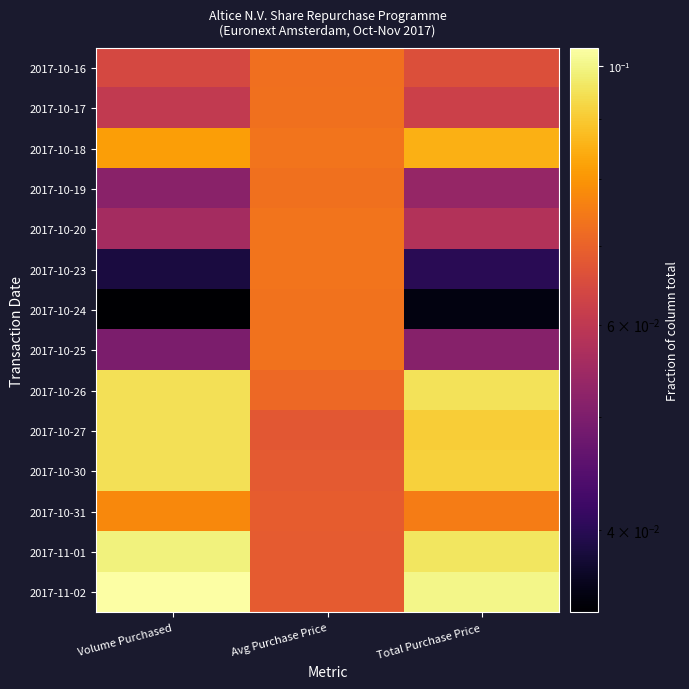

Reading left to right, list all the values displayed in this chart.

2017-10-16: Volume Purchased=0.1	Avg Purchase Price=0.1	Total Purchase Price=0.1
2017-10-17: Volume Purchased=0.1	Avg Purchase Price=0.1	Total Purchase Price=0.1
2017-10-18: Volume Purchased=0.1	Avg Purchase Price=0.1	Total Purchase Price=0.1
2017-10-19: Volume Purchased=0.1	Avg Purchase Price=0.1	Total Purchase Price=0.1
2017-10-20: Volume Purchased=0.1	Avg Purchase Price=0.1	Total Purchase Price=0.1
2017-10-23: Volume Purchased=0.0	Avg Purchase Price=0.1	Total Purchase Price=0.0
2017-10-24: Volume Purchased=0.0	Avg Purchase Price=0.1	Total Purchase Price=0.0
2017-10-25: Volume Purchased=0.0	Avg Purchase Price=0.1	Total Purchase Price=0.1
2017-10-26: Volume Purchased=0.1	Avg Purchase Price=0.1	Total Purchase Price=0.1
2017-10-27: Volume Purchased=0.1	Avg Purchase Price=0.1	Total Purchase Price=0.1
2017-10-30: Volume Purchased=0.1	Avg Purchase Price=0.1	Total Purchase Price=0.1
2017-10-31: Volume Purchased=0.1	Avg Purchase Price=0.1	Total Purchase Price=0.1
2017-11-01: Volume Purchased=0.1	Avg Purchase Price=0.1	Total Purchase Price=0.1
2017-11-02: Volume Purchased=0.1	Avg Purchase Price=0.1	Total Purchase Price=0.1